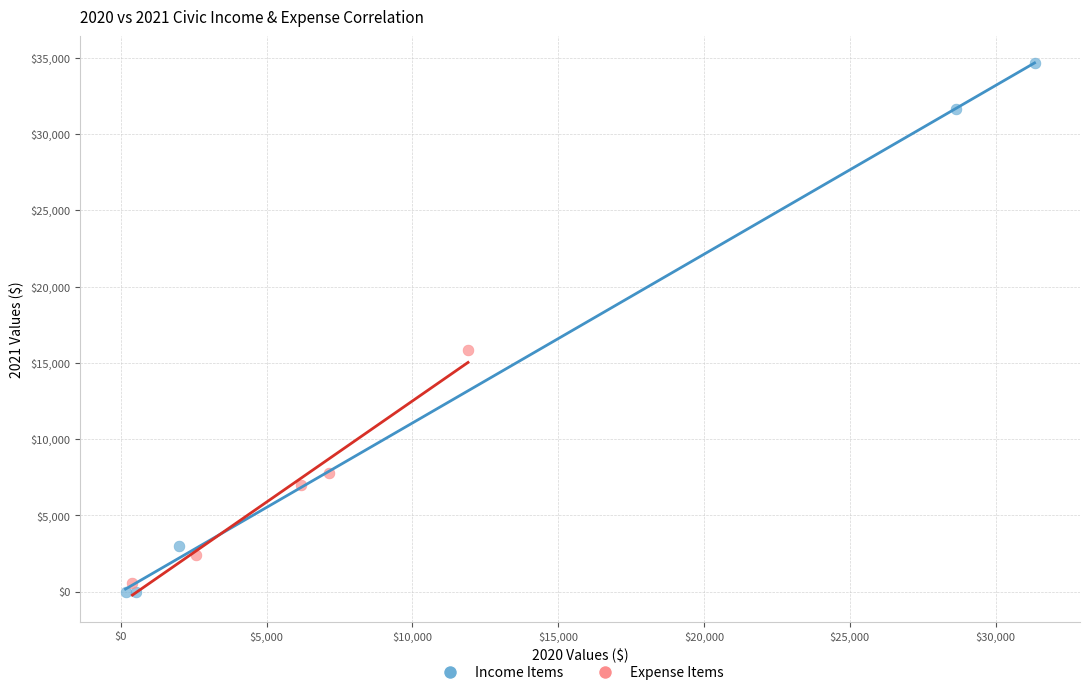

What are all the series names shown in the legend?

Income Items, Expense Items